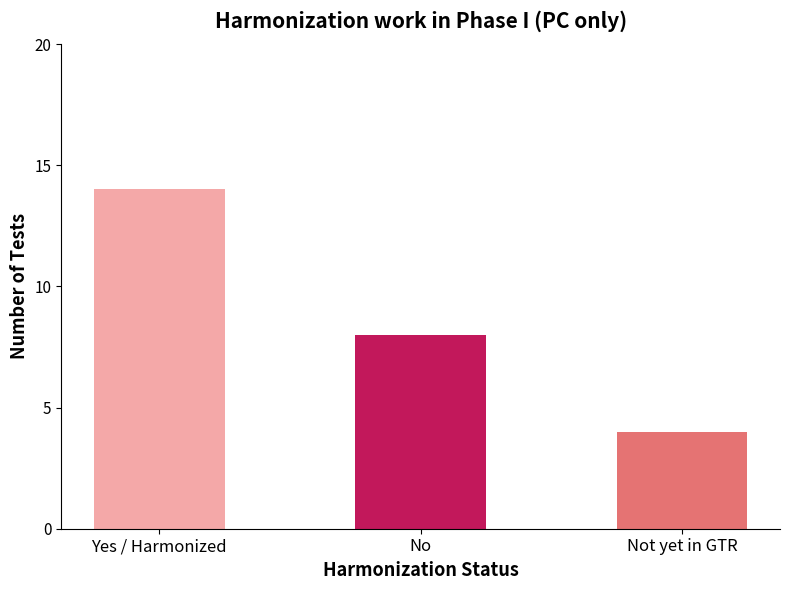

What is the difference between the second highest and minimum values?

4